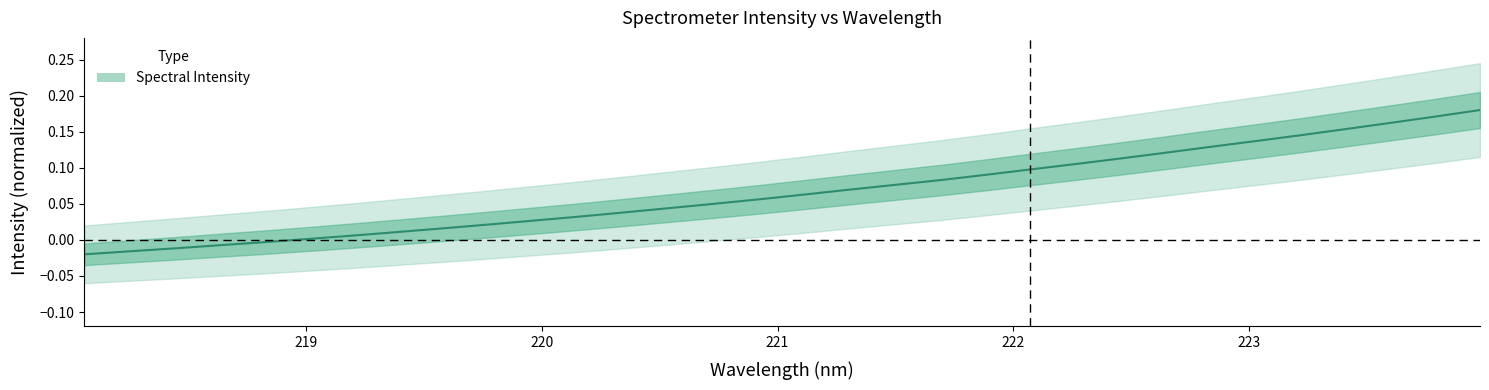

What is the value of the 18th point from the left?

0.1